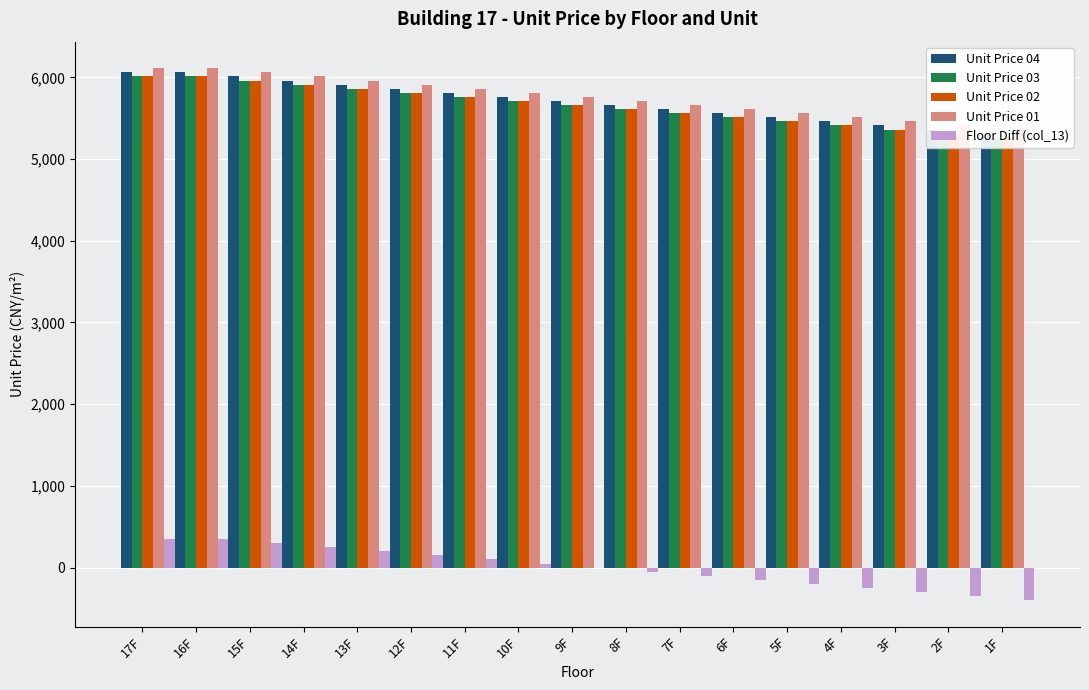

Where does the Unit Price 01 series first go above 5761?

17F